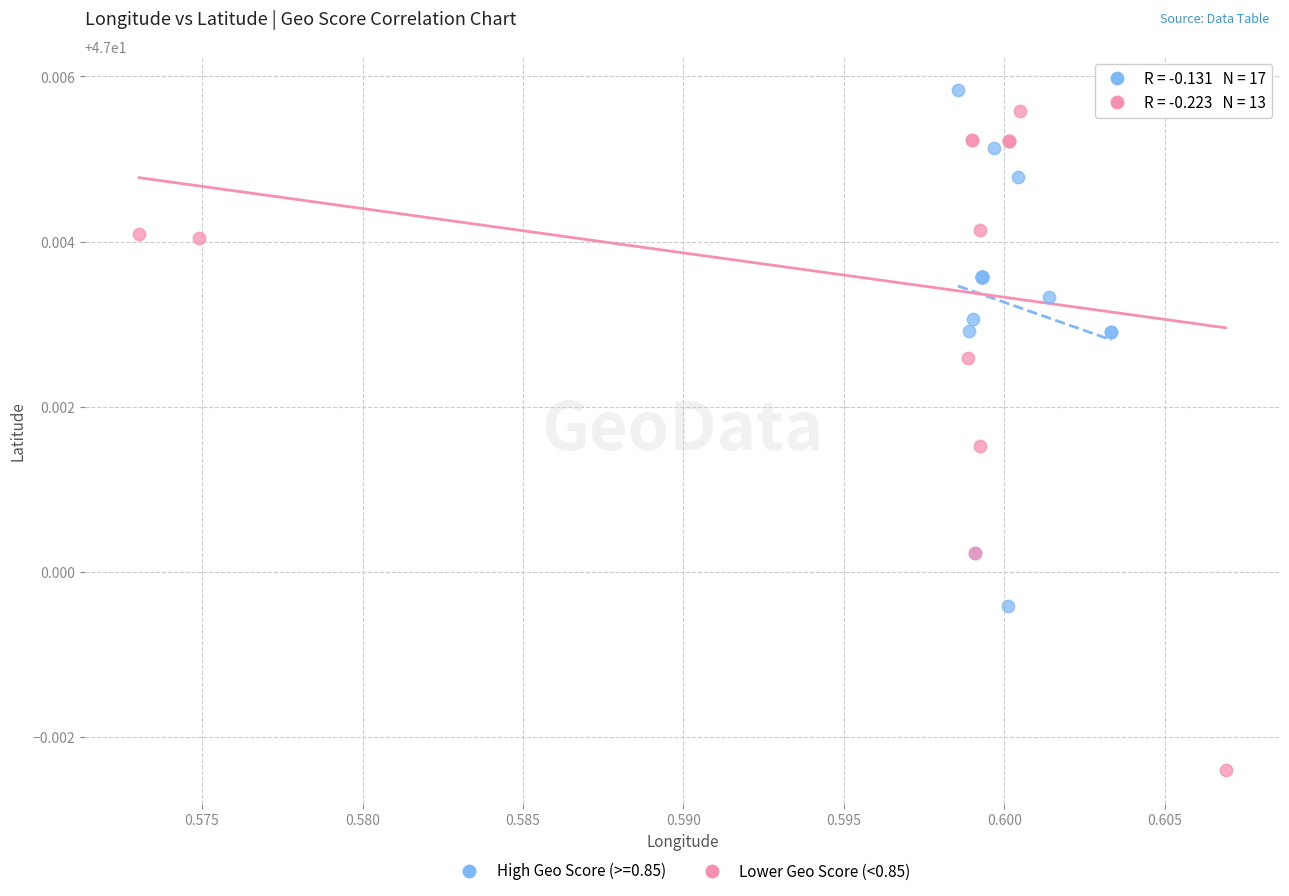

Which series has the largest Y range (max minus min)?

Lower Geo Score (<0.85)